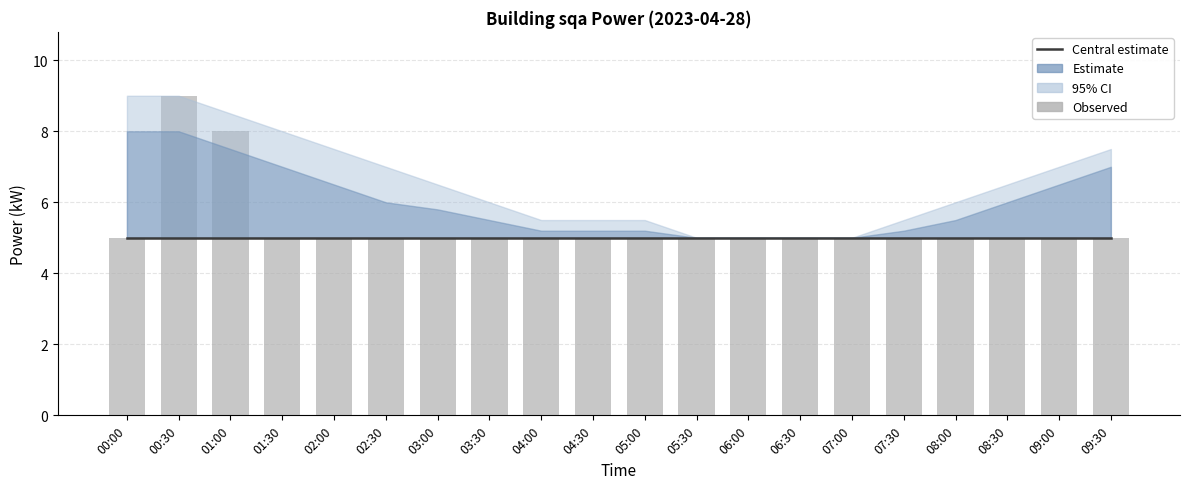

List the labels in order of Observed power value, largest first.

00:30, 01:00, 00:00, 01:30, 02:00, 02:30, 03:00, 03:30, 04:00, 04:30, 05:00, 05:30, 06:00, 06:30, 07:00, 07:30, 08:00, 08:30, 09:00, 09:30